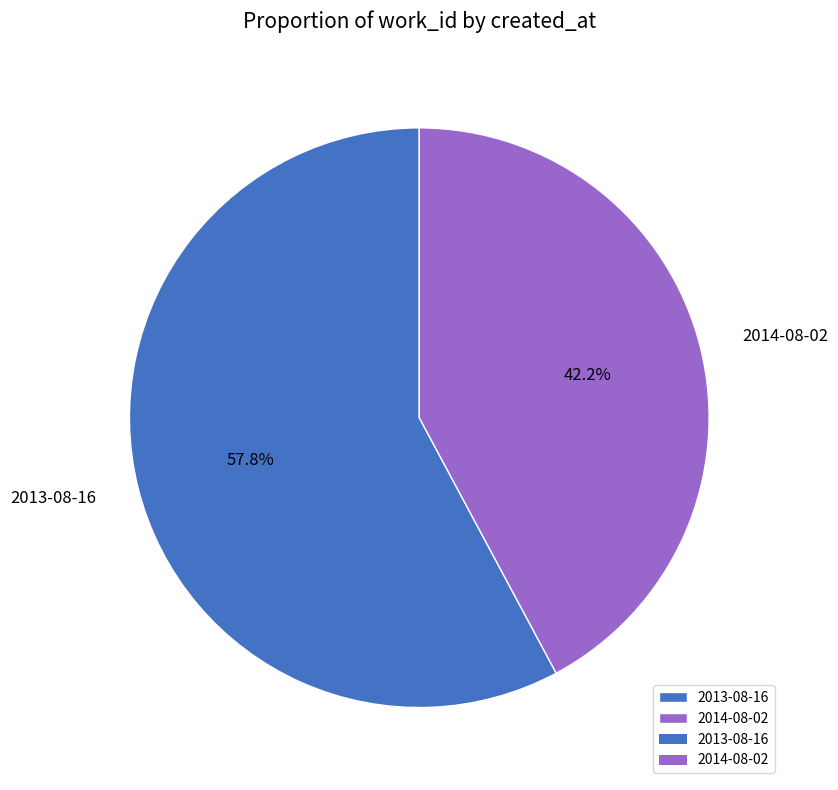

To the nearest percent, what percentage of the pie is 2014-08-02?

42%